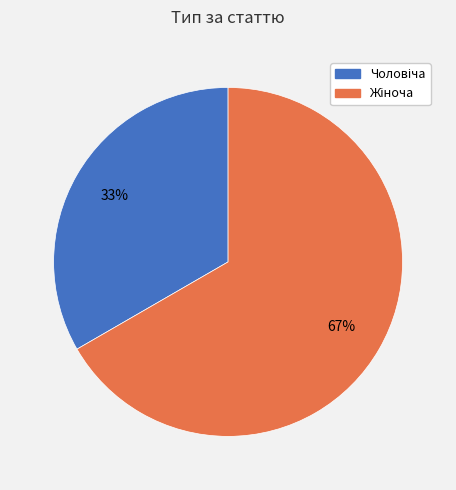

Does any single category account for the majority?

Yes